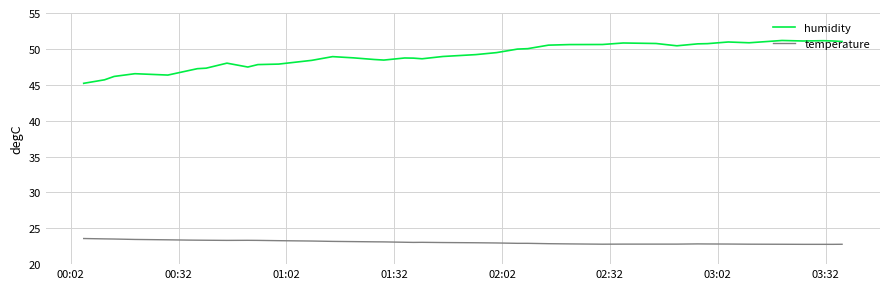

What is the minimum value for humidity?

45.2